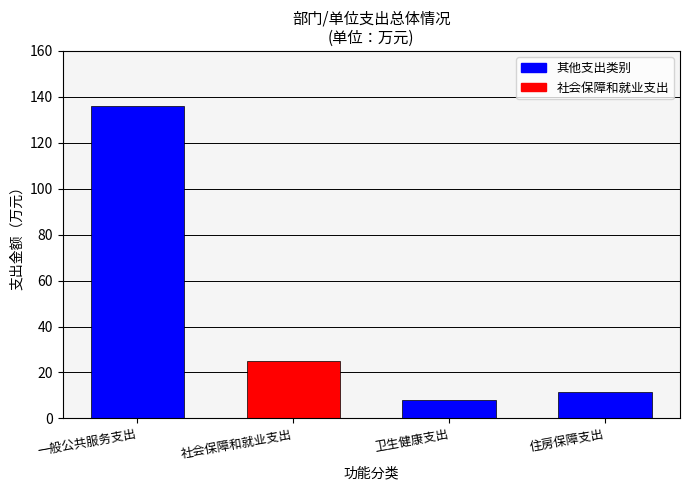

Reading left to right, what are all the values shown in this chart?

136.1	25.2	8.2	11.6